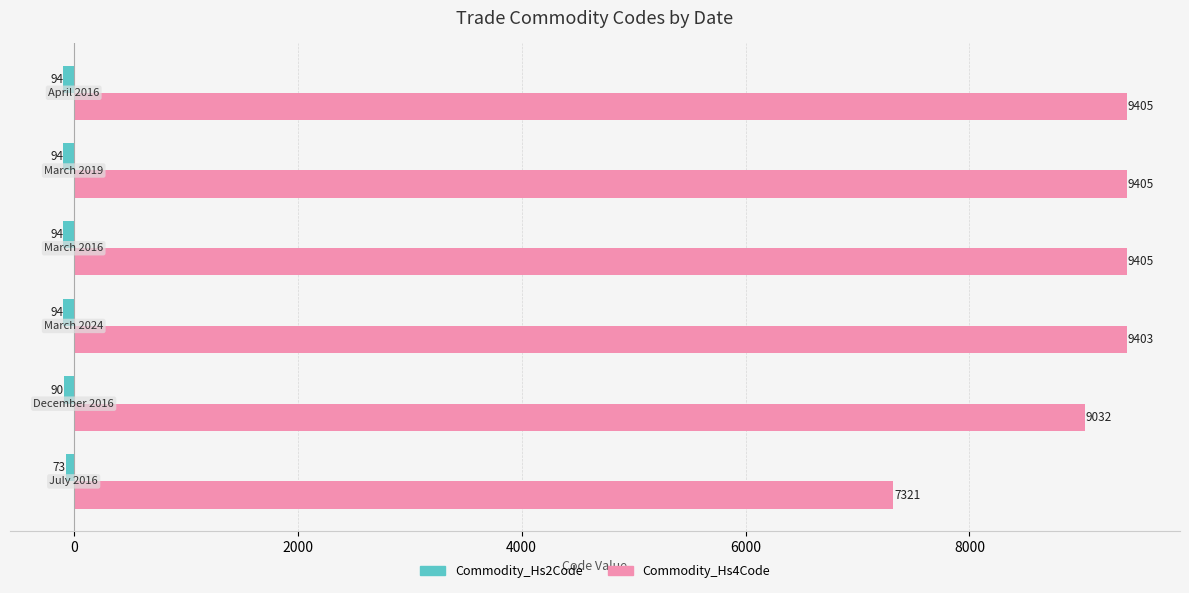

What is the average value of the Commodity_Hs4Code series?

8995